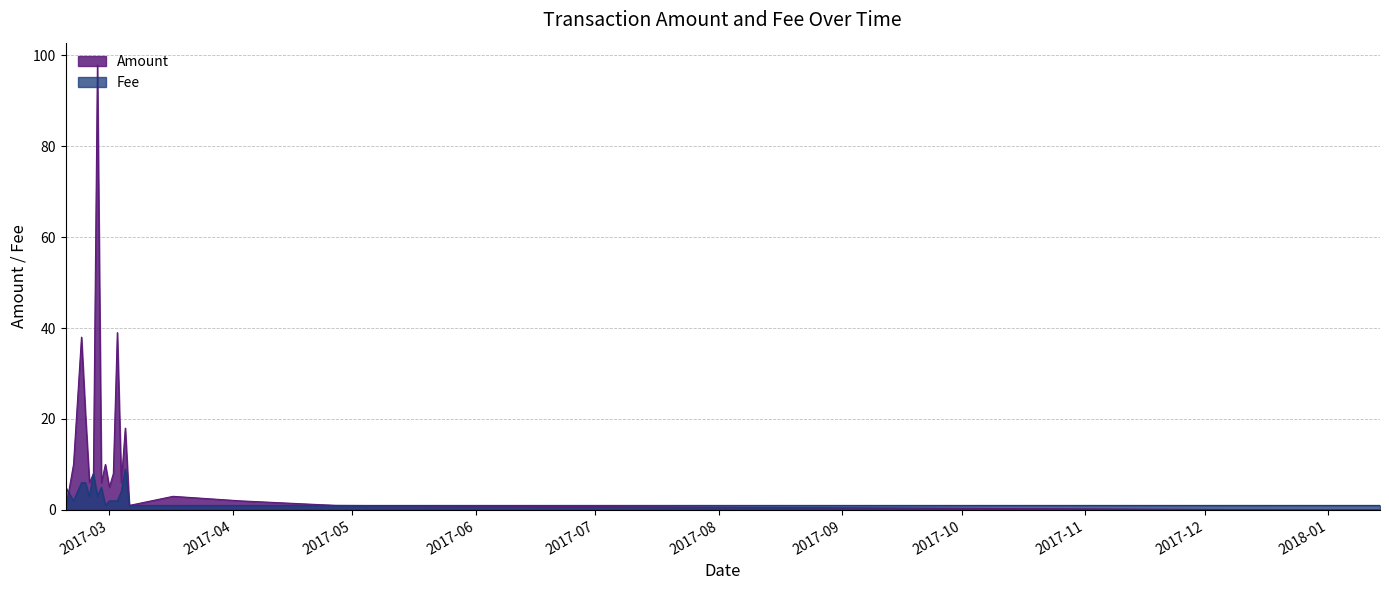

Reading left to right, extract all data points from this chart.

Amount: 0.1	10.0	38.0	21.0	6.0	8.0	97.8	6.0	10.0	5.0	8.0	39.0	6.0	18.0	1.0	3.0	2.0	1.0	0.0	0.0
Fee: 5.0	2.0	6.0	6.0	3.0	8.0	3.0	5.0	1.0	2.0	2.0	2.0	4.0	9.0	1.0	1.0	1.0	1.0	1.0	1.0